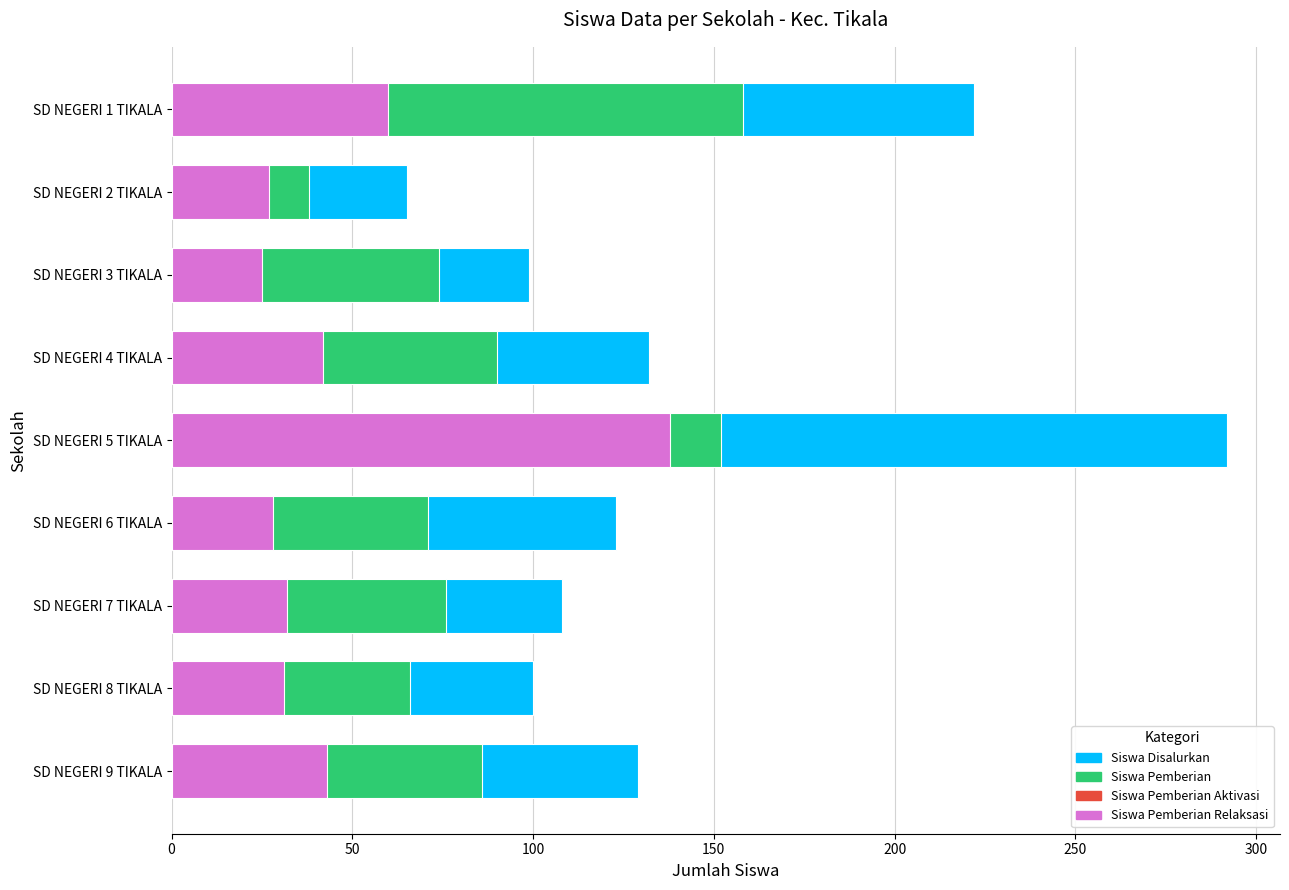

What position from the right is SD NEGERI 7 TIKALA?

7